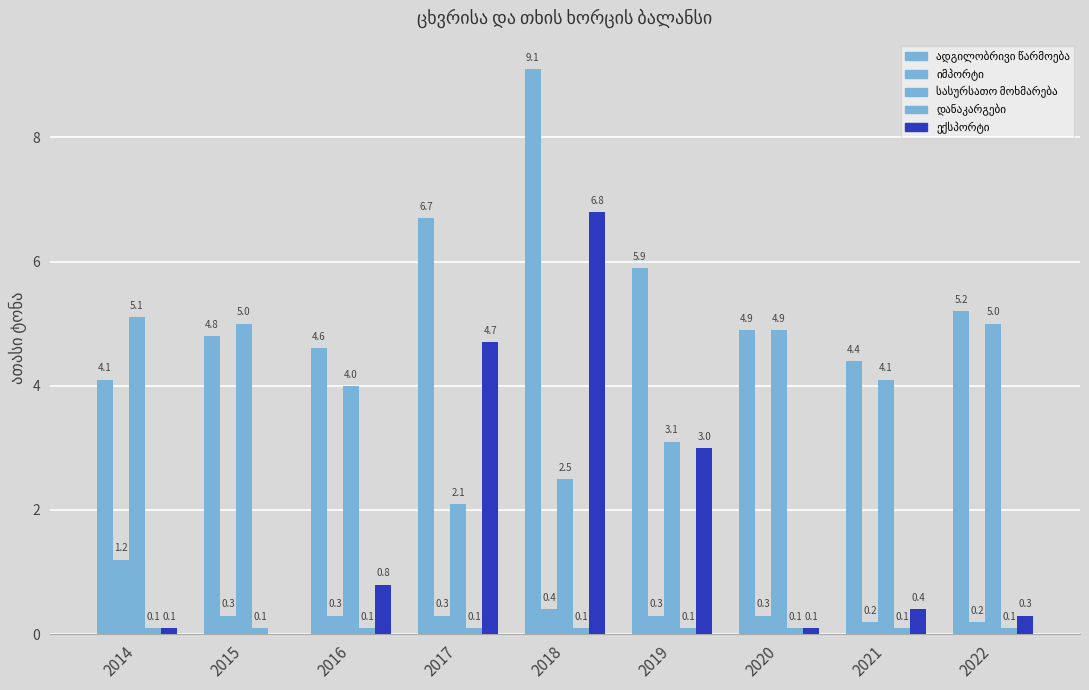

Reading left to right, extract all data points from this chart.

ადგილობრივი წარმოება: 4.1	4.8	4.6	6.7	9.1	5.9	4.9	4.4	5.2
იმპორტი: 1.2	0.3	0.3	0.3	0.4	0.3	0.3	0.2	0.2
სასურსათო მოხმარება: 5.1	5.0	4.0	2.1	2.5	3.1	4.9	4.1	5.0
დანაკარგები: 0.1	0.1	0.1	0.1	0.1	0.1	0.1	0.1	0.1
ექსპორტი: 0.1	0.0	0.8	4.7	6.8	3.0	0.1	0.4	0.3